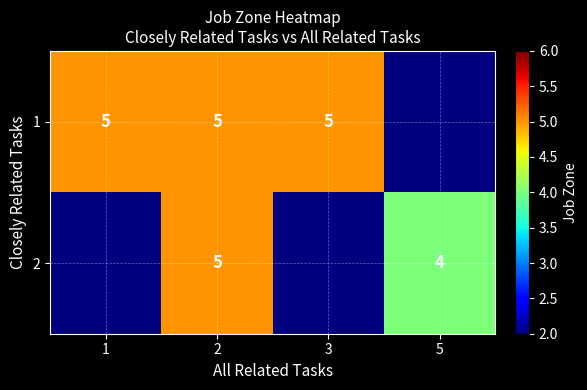

Between 3 and 2, which is larger?

3